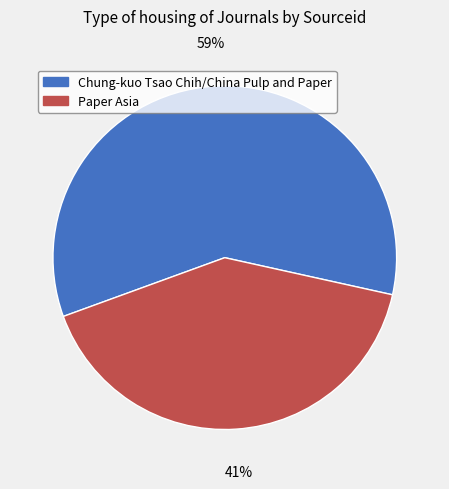

Combined, do Chung-kuo Tsao Chih/China Pulp and Paper and Paper Asia account for over 50%?

Yes